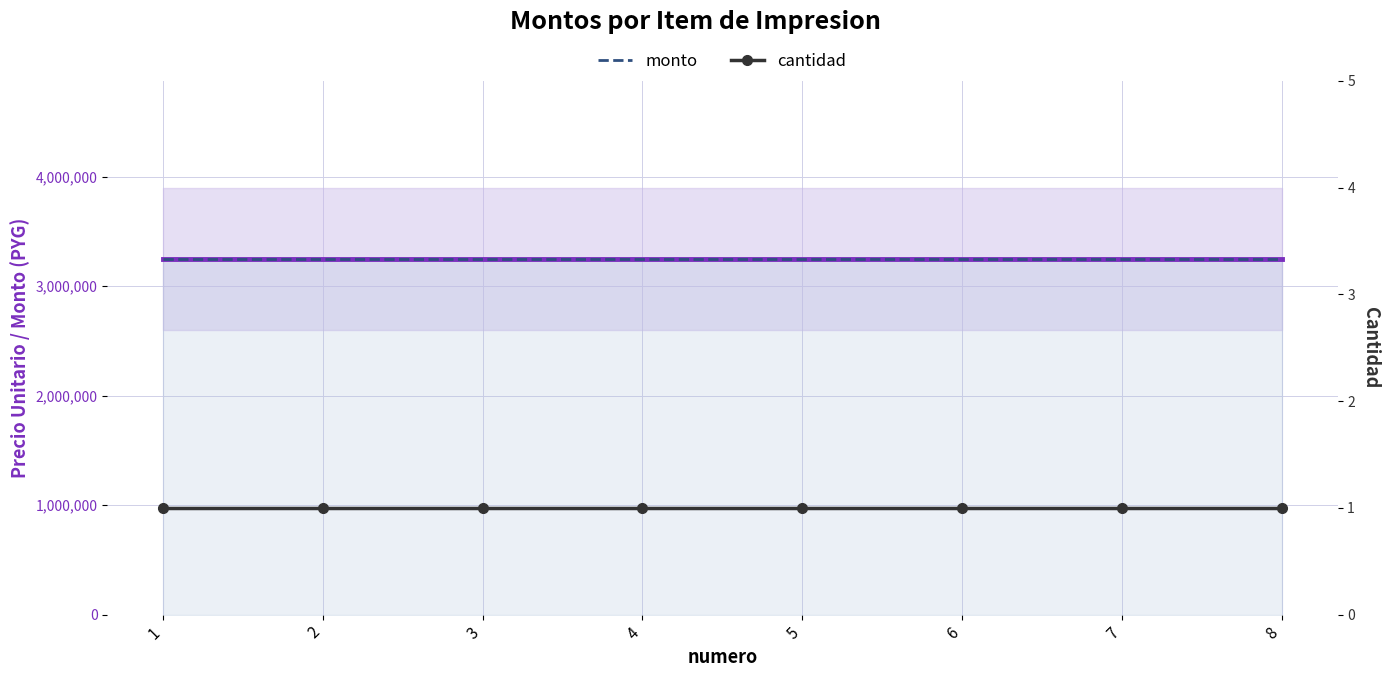

At how many categories does at least one series exceed 1485984?

8